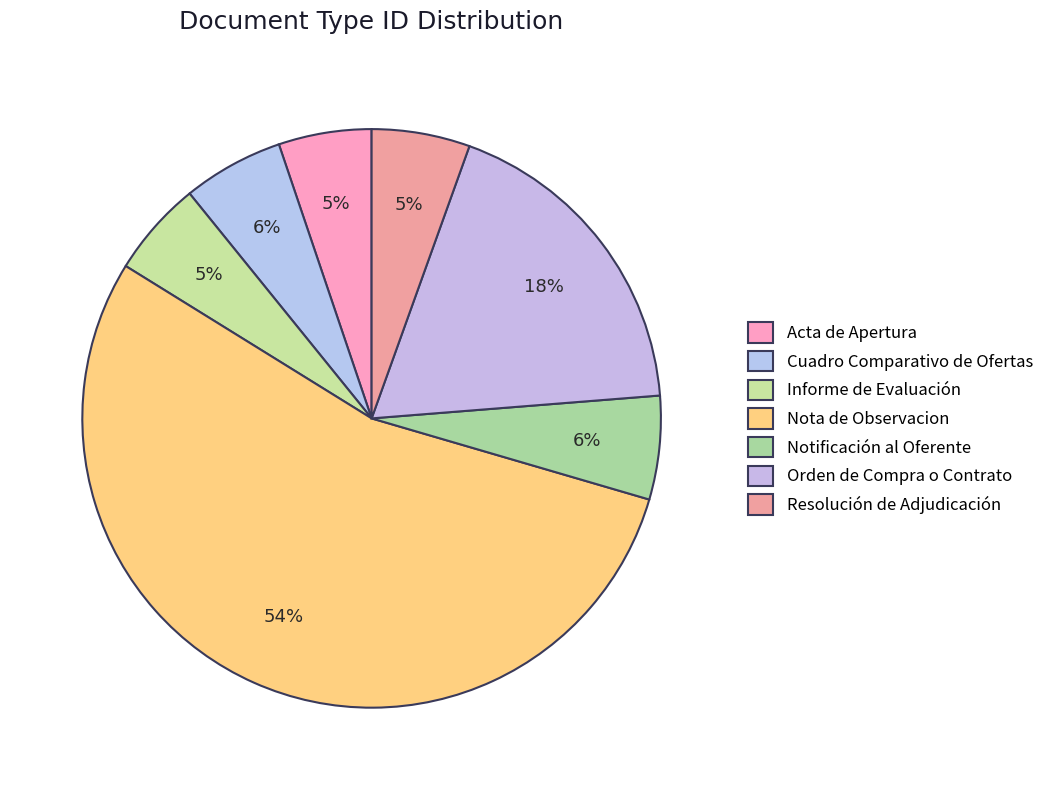

What portion of the pie excludes Notificación al Oferente?

94.2%